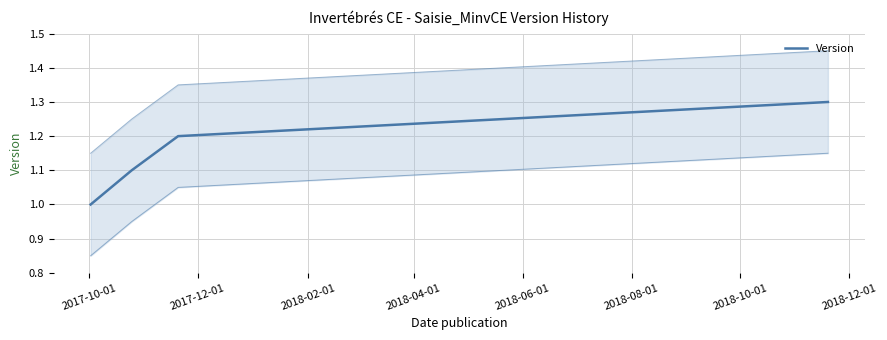

Where is the data nearest to the value 1?

2017-10-01